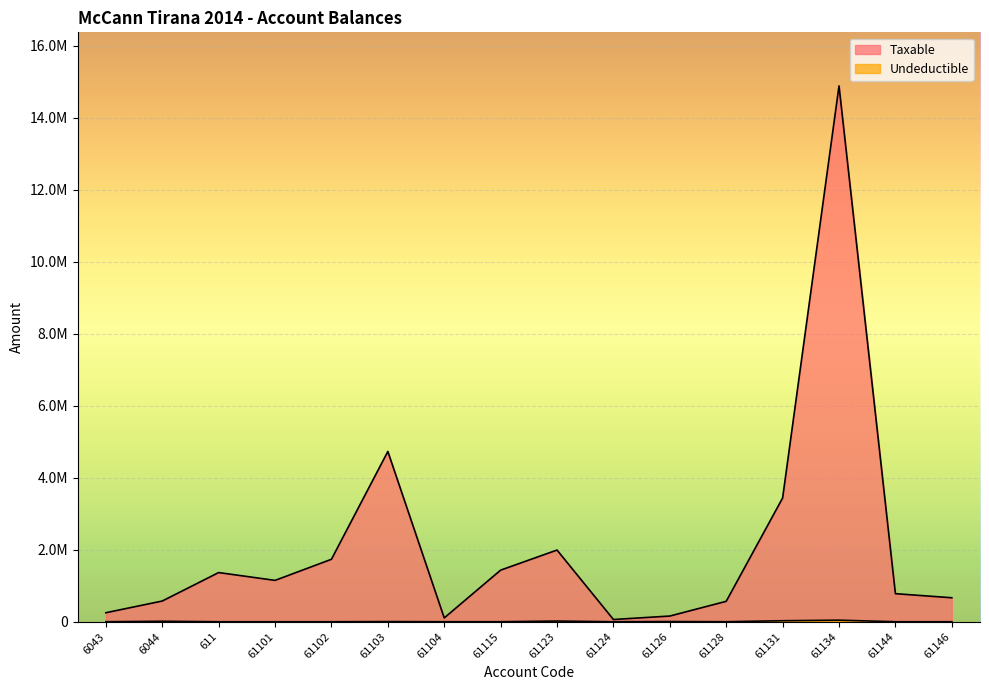

Which series changed the most between 611 and 61102?

Taxable